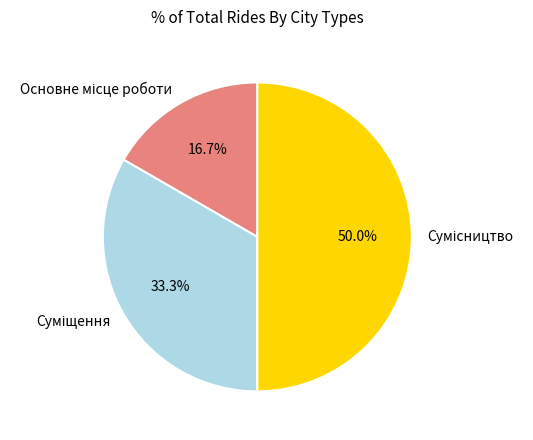

How many segments does this pie chart have?

3